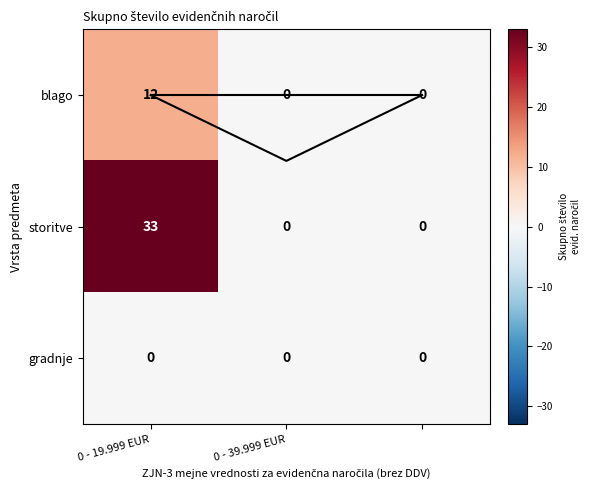

Is the value of gradnje at 0 - 39.999 EUR greater than the value of storitve at 0 - 19.999 EUR?

No